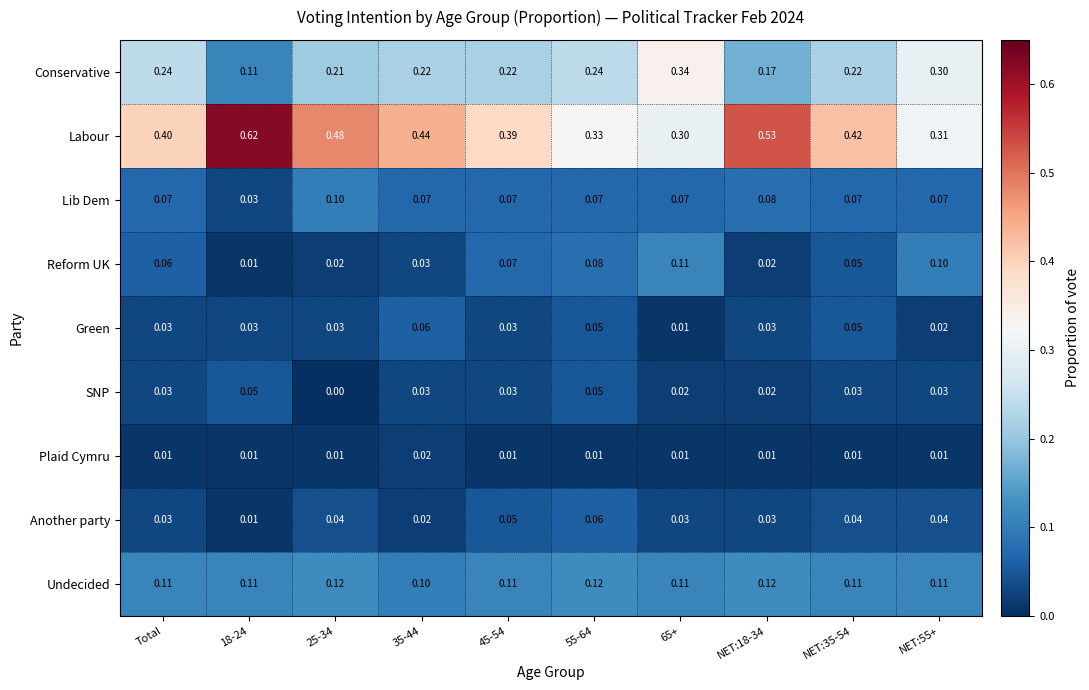

Between Total and 25-34, which series saw the biggest shift?

Labour